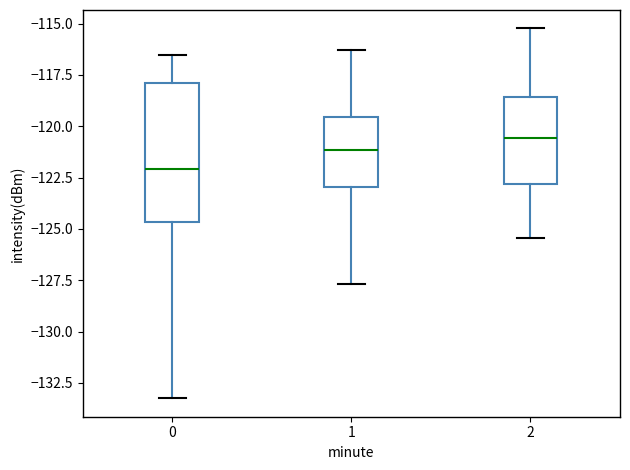

Which box's median line is the highest?

2